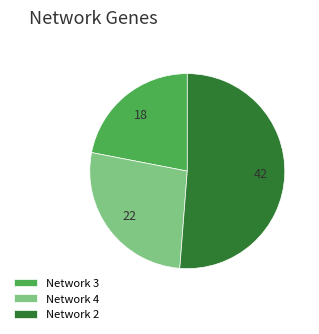

Does any single category account for the majority?

Yes